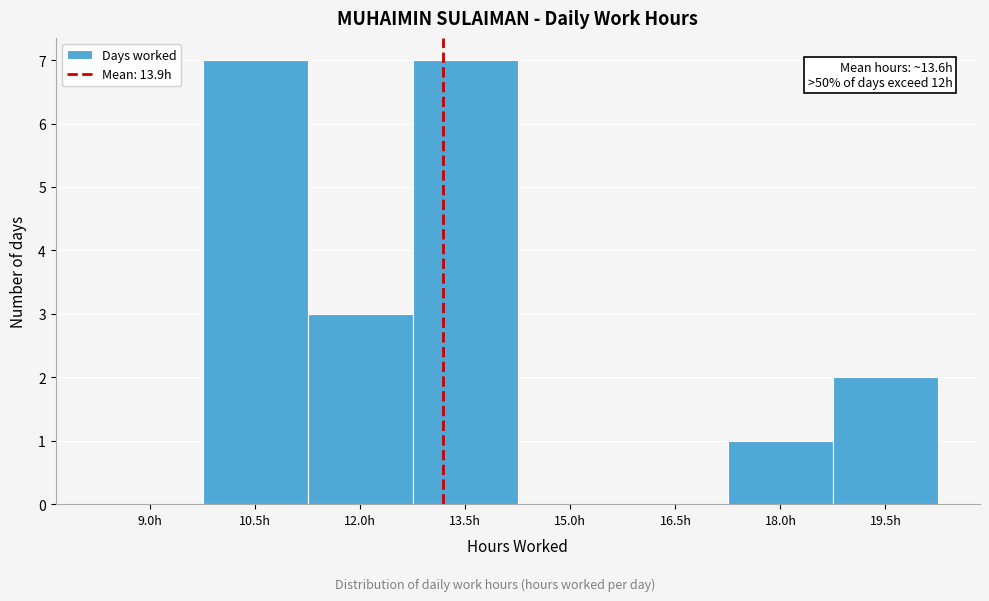

Reading left to right, transcribe all the data shown in this chart.

9.0h=0	10.5h=7	12.0h=3	13.5h=7	15.0h=0	16.5h=0	18.0h=1	19.5h=2